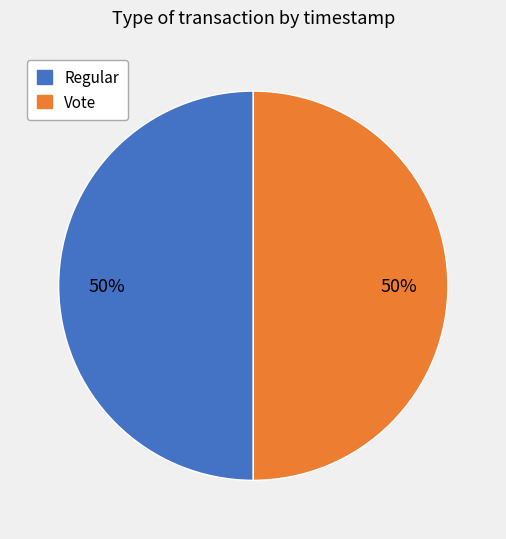

Is it true that Regular is 50% of the pie?

True